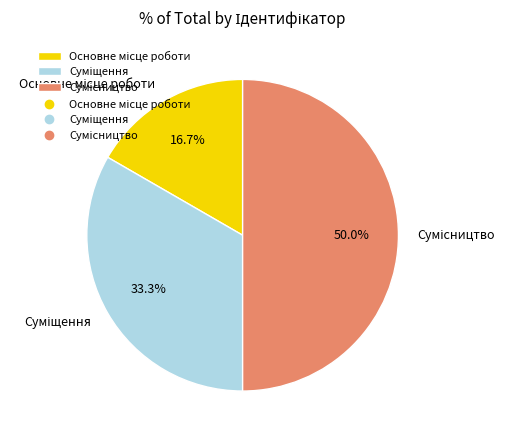

What percentage is the Основне місце роботи slice, to the nearest percent?

17%